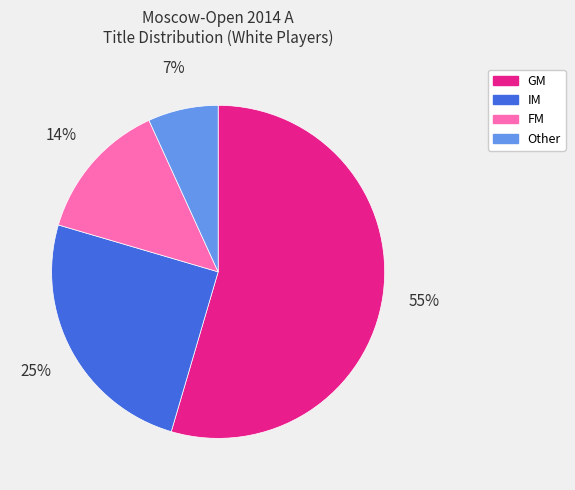

Does any single category account for the majority?

Yes